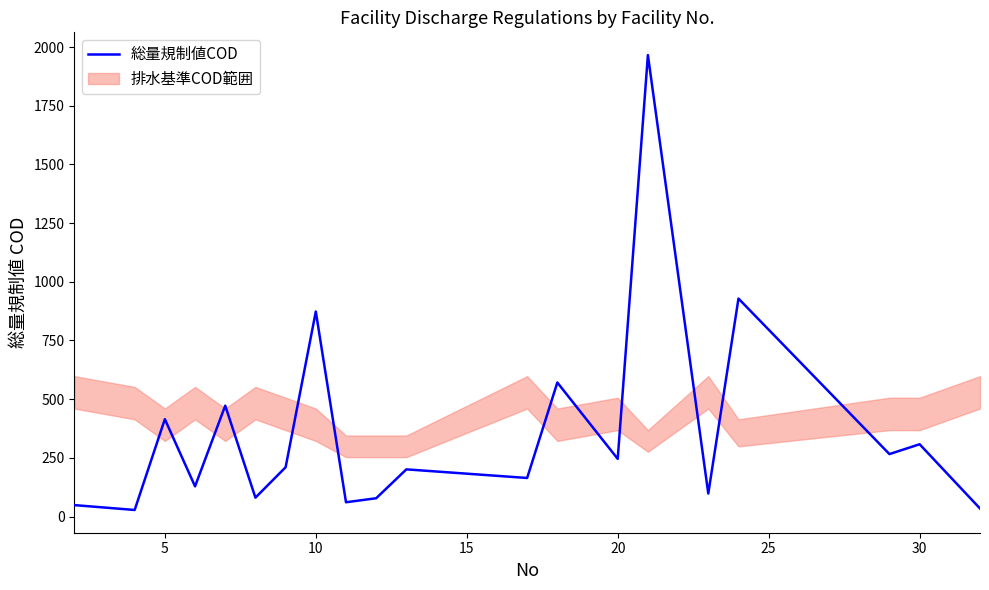

How many lines are shown in the chart?

1